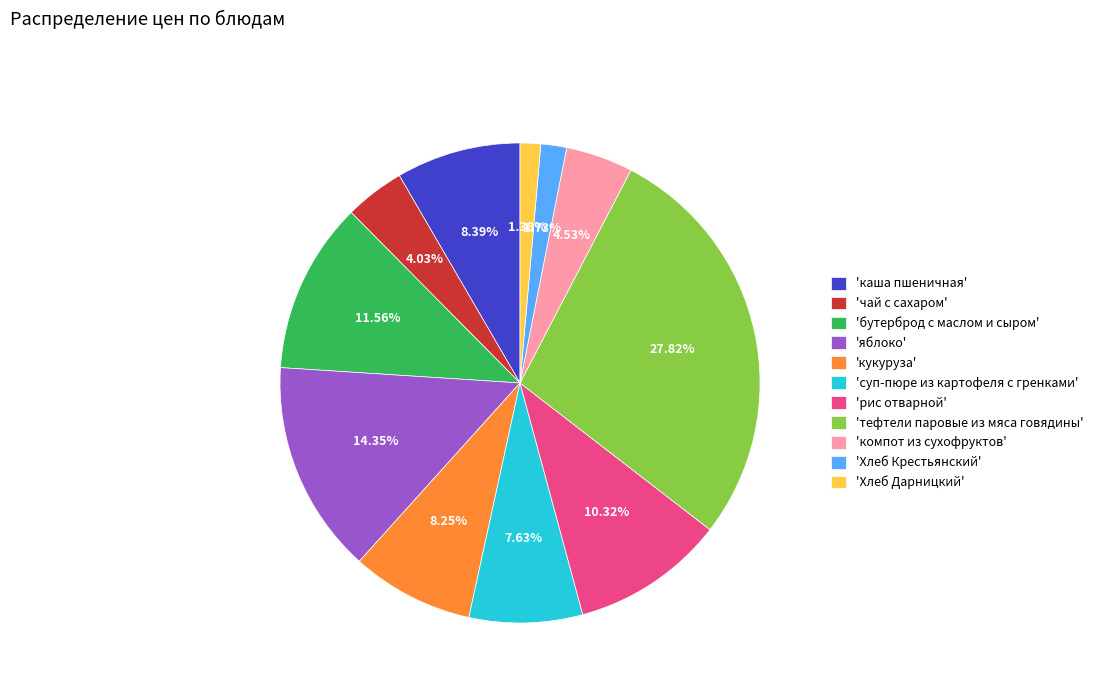

What is the largest slice in the pie chart?

'тефтели паровые из мяса говядины'